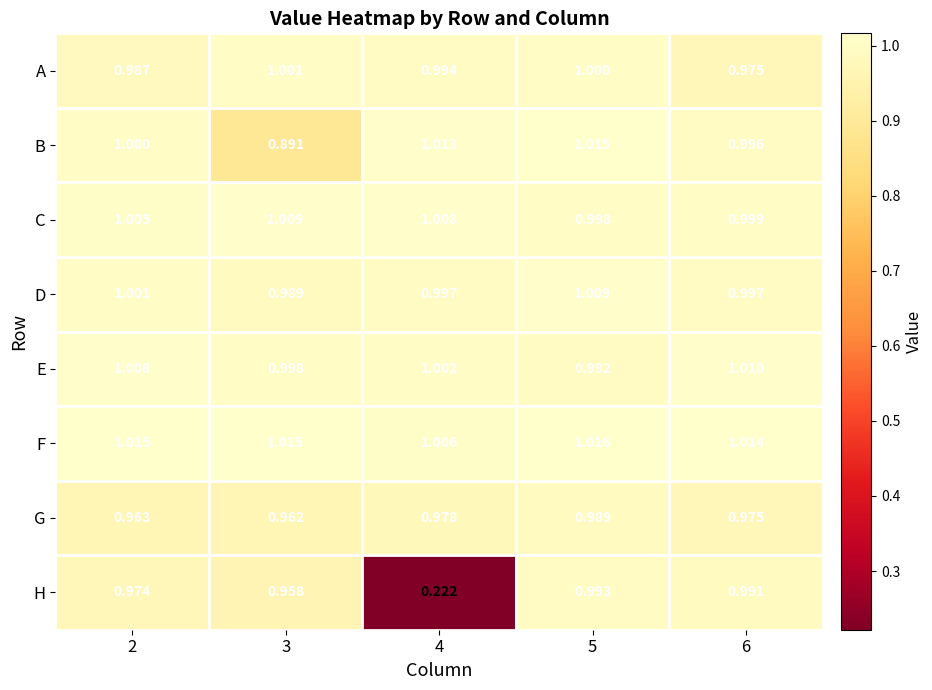

Count the number of data series in this chart.

8